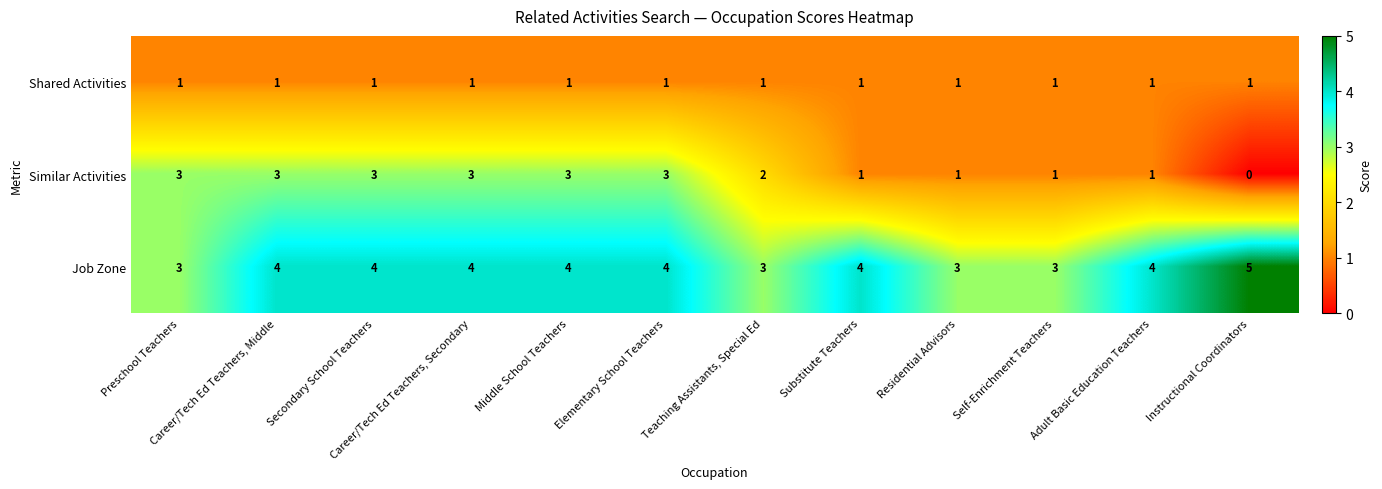

List the series in order of their peak value, highest first.

Job Zone, Similar Activities, Shared Activities